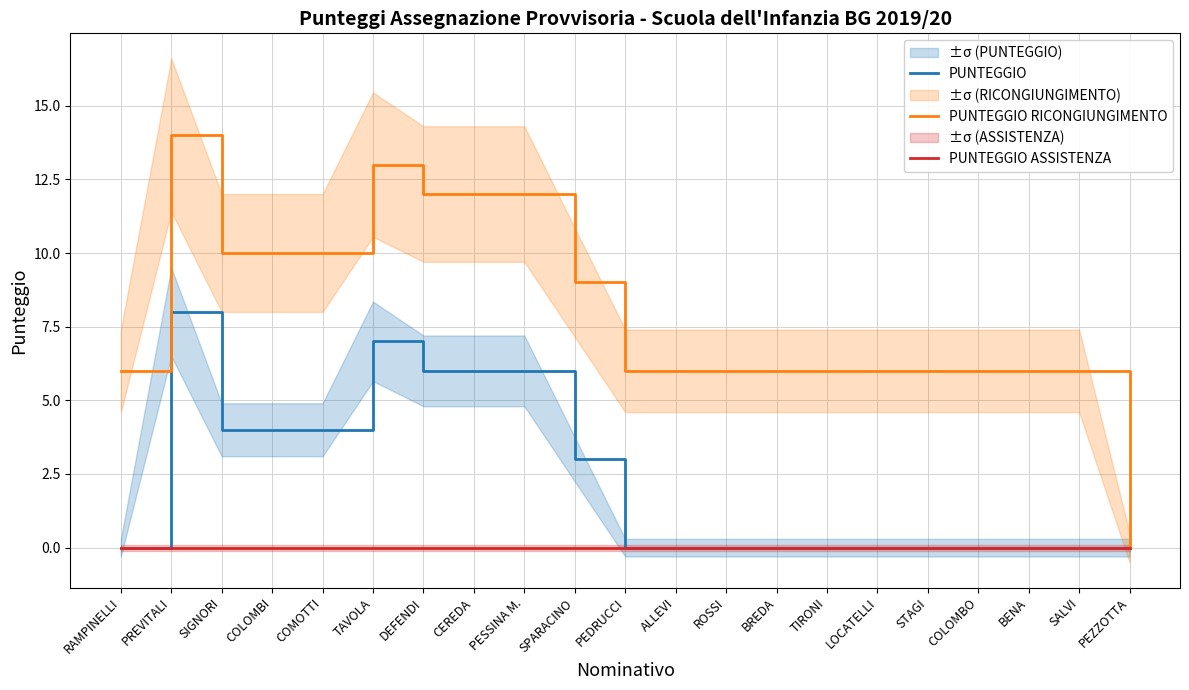

Count the PUNTEGGIO values in the range 0 to 4.

16